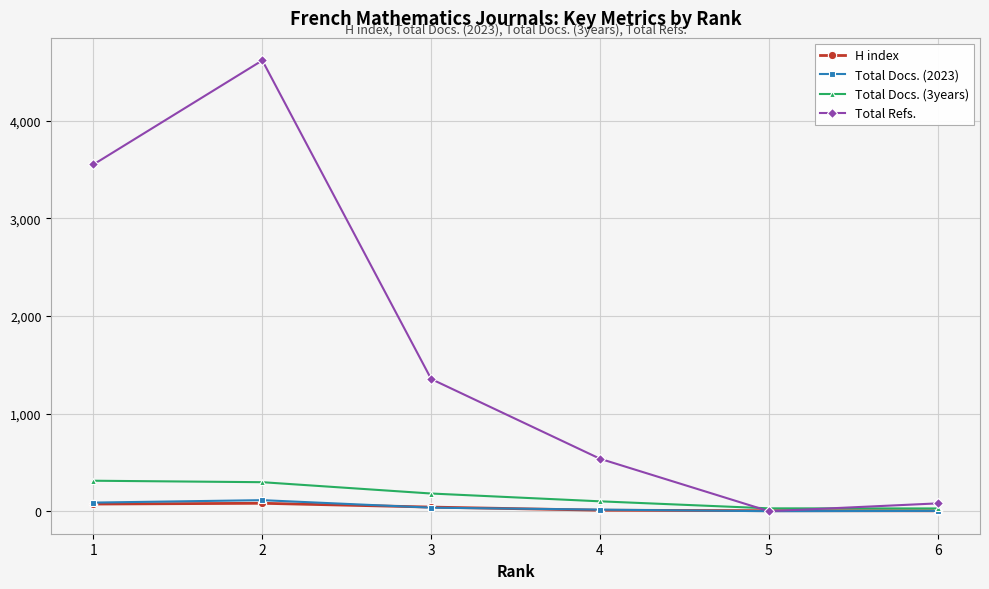

The Total Refs. series shows 80 at 6. True or false?

True